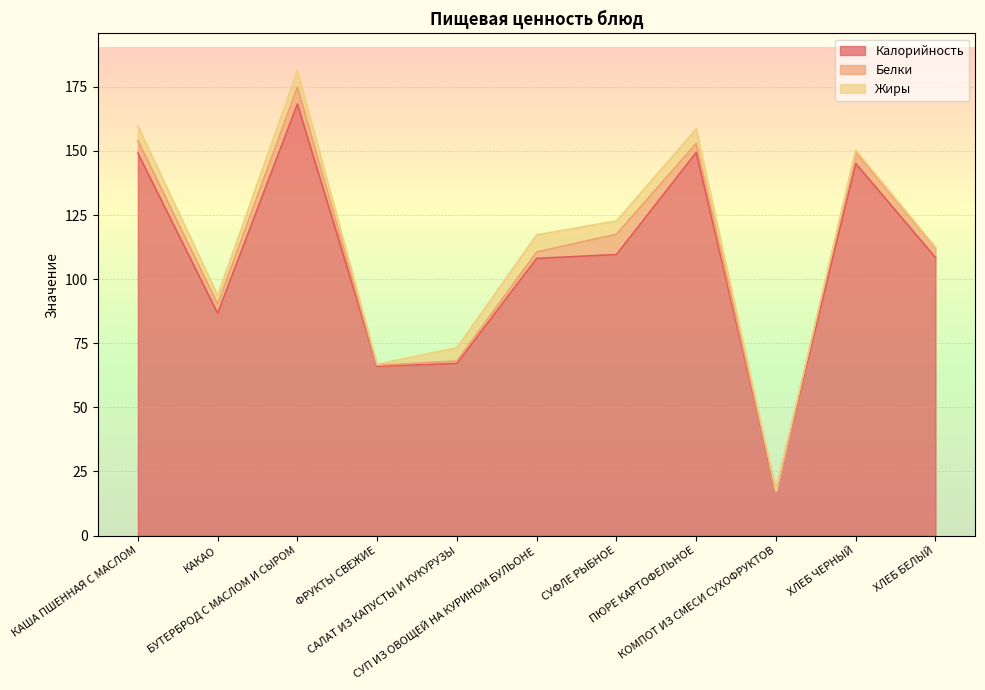

Reading left to right, list all the values displayed in this chart.

Калорийность: КАША ПШЕННАЯ С МАСЛОМ=149.1	КАКАО=86.7	БУТЕРБРОД С МАСЛОМ И СЫРОМ=168.3	ФРУКТЫ СВЕЖИЕ=66.0	САЛАТ ИЗ КАПУСТЫ И КУКУРУЗЫ=67.1	СУП ИЗ ОВОЩЕЙ НА КУРИНОМ БУЛЬОНЕ=108.1	СУФЛЕ РЫБНОЕ=109.6	ПЮРЕ КАРТОФЕЛЬНОЕ=149.4	КОМПОТ ИЗ СМЕСИ СУХОФРУКТОВ=17.4	ХЛЕБ ЧЕРНЫЙ=145.1	ХЛЕБ БЕЛЫЙ=108.4
Белки: КАША ПШЕННАЯ С МАСЛОМ=4.9	КАКАО=3.6	БУТЕРБРОД С МАСЛОМ И СЫРОМ=6.6	ФРУКТЫ СВЕЖИЕ=0.4	САЛАТ ИЗ КАПУСТЫ И КУКУРУЗЫ=1.0	СУП ИЗ ОВОЩЕЙ НА КУРИНОМ БУЛЬОНЕ=2.5	СУФЛЕ РЫБНОЕ=7.9	ПЮРЕ КАРТОФЕЛЬНОЕ=3.5	КОМПОТ ИЗ СМЕСИ СУХОФРУКТОВ=0.0	ХЛЕБ ЧЕРНЫЙ=4.5	ХЛЕБ БЕЛЫЙ=3.8
Жиры: КАША ПШЕННАЯ С МАСЛОМ=5.7	КАКАО=3.4	БУТЕРБРОД С МАСЛОМ И СЫРОМ=6.4	ФРУКТЫ СВЕЖИЕ=0.4	САЛАТ ИЗ КАПУСТЫ И КУКУРУЗЫ=5.2	СУП ИЗ ОВОЩЕЙ НА КУРИНОМ БУЛЬОНЕ=6.7	СУФЛЕ РЫБНОЕ=5.2	ПЮРЕ КАРТОФЕЛЬНОЕ=5.7	КОМПОТ ИЗ СМЕСИ СУХОФРУКТОВ=0.0	ХЛЕБ ЧЕРНЫЙ=0.7	ХЛЕБ БЕЛЫЙ=0.3